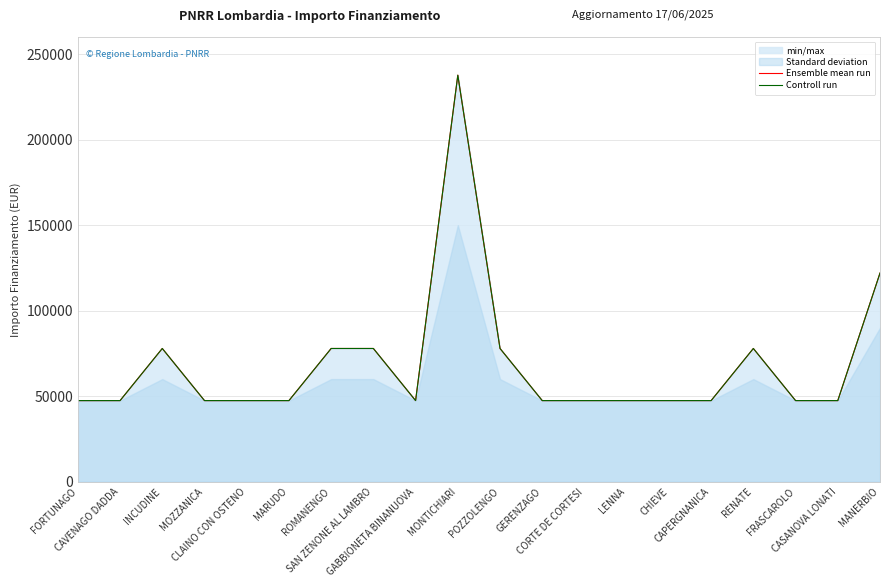

Which series changed the most between FORTUNAGO and GABBIONETA BINANUOVA?

Ensemble mean run